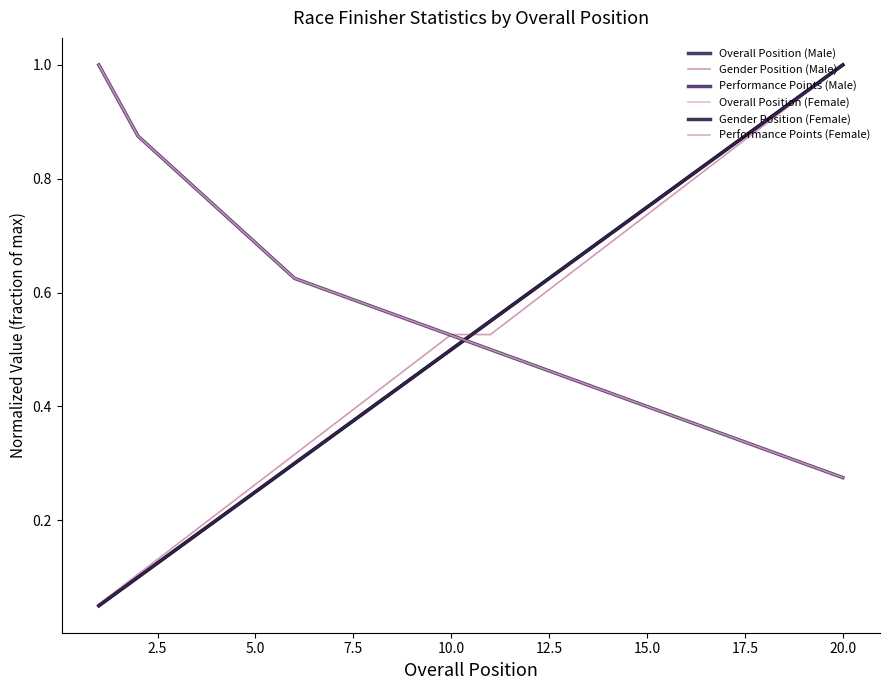

True or false: Performance Points (Male) and Performance Points (Female) intersect in this chart.

False